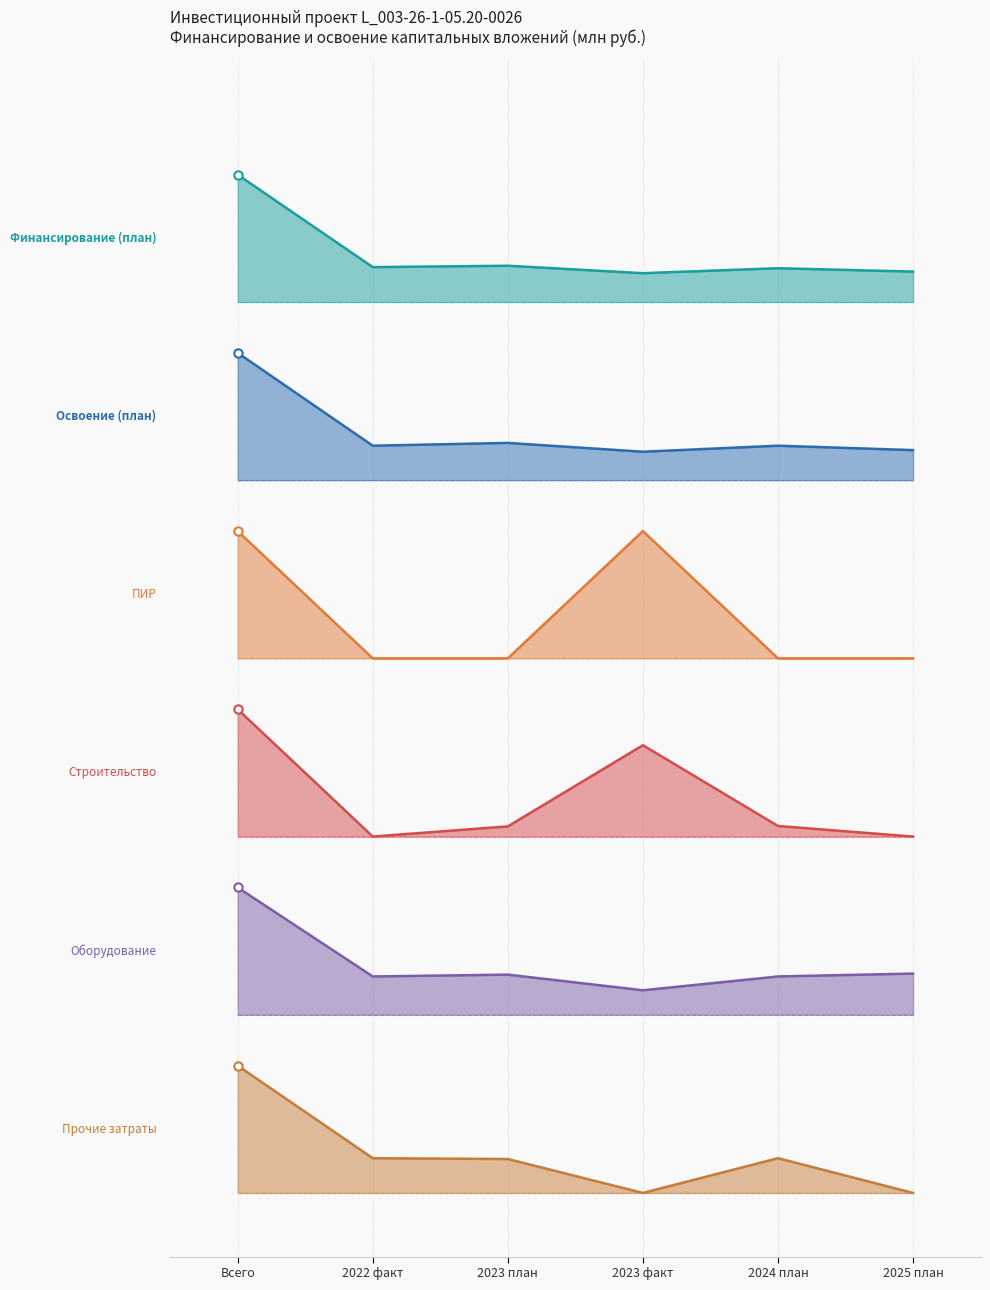

Reading left to right, what are all the values shown in this chart?

Финансирование (план): 80.0	72.7	72.8	72.3	72.6	72.4
Освоение (план): 66.0	58.7	58.9	58.2	58.7	58.4
ПИР: 52.0	42.0	42.0	52.0	42.0	42.0
Строительство: 38.0	28.0	28.8	35.2	28.8	28.0
Оборудование: 24.0	17.0	17.2	15.9	17.0	17.2
Прочие затраты: 10.0	2.7	2.7	0.0	2.7	0.0